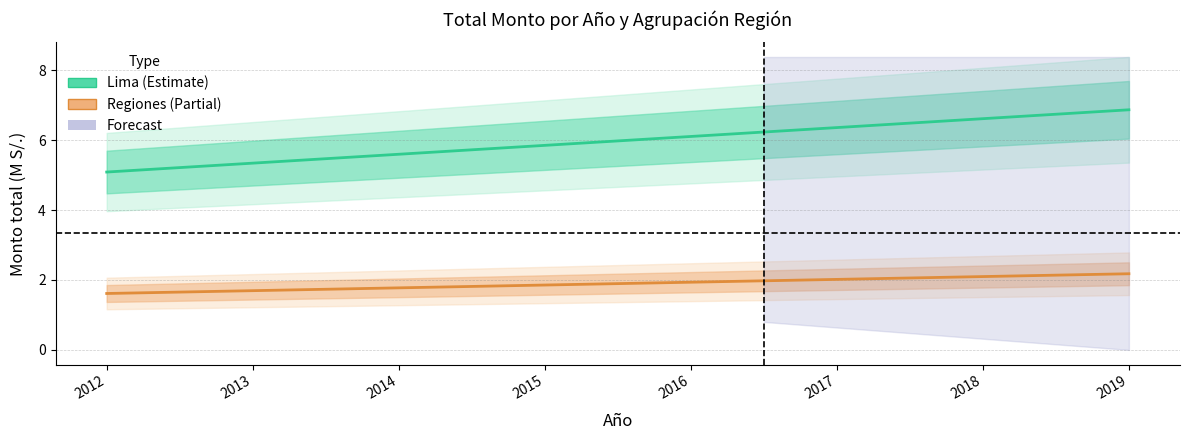

True or false: Regiones (Partial) has more than 0 interior local peaks.

False